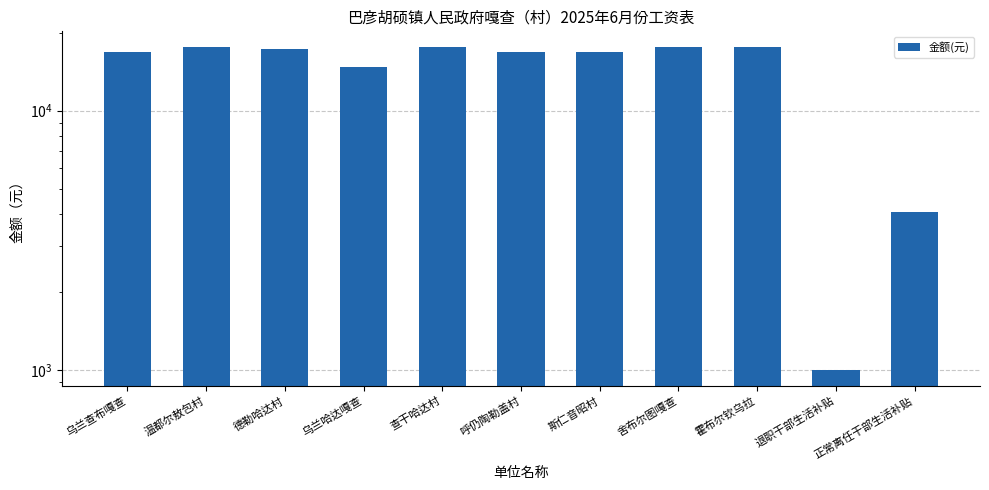

The value at 德勒哈达村 is 17376.6. True or false?

True